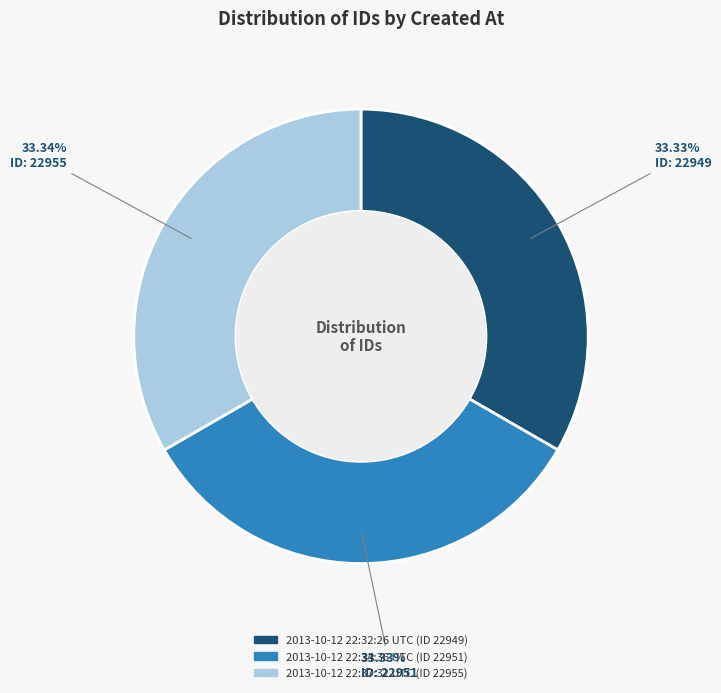

Combined, what portion of the pie is 2013-10-12 22:34:36 UTC and 2013-10-12 22:32:26 UTC?

66.7%